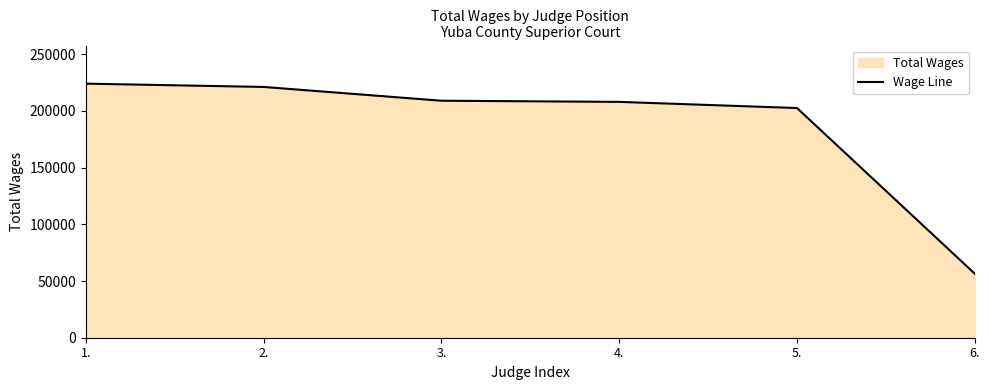

List the labels in order of value, smallest first.

6., 5., 4., 3., 2., 1.